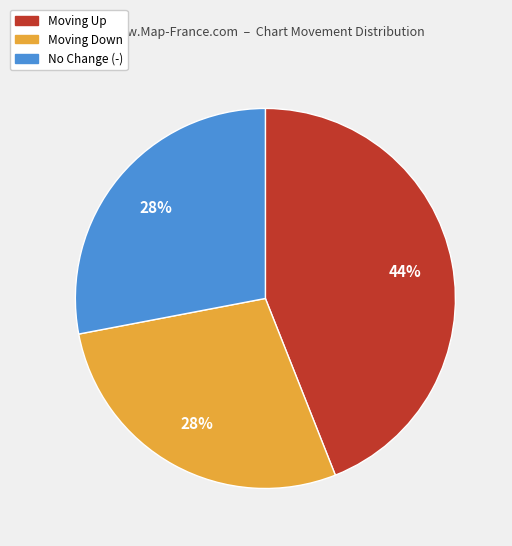

Is there any slice that represents more than half of the pie?

No